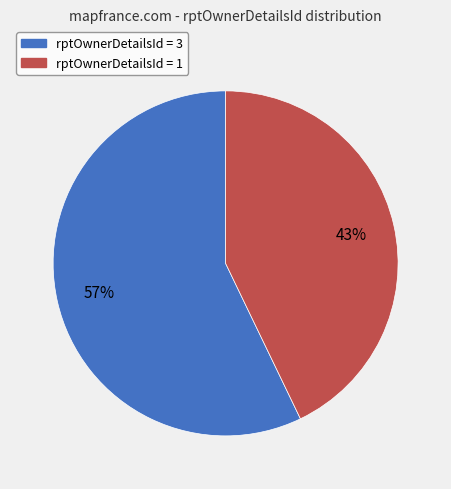

Is there any slice that represents more than half of the pie?

Yes